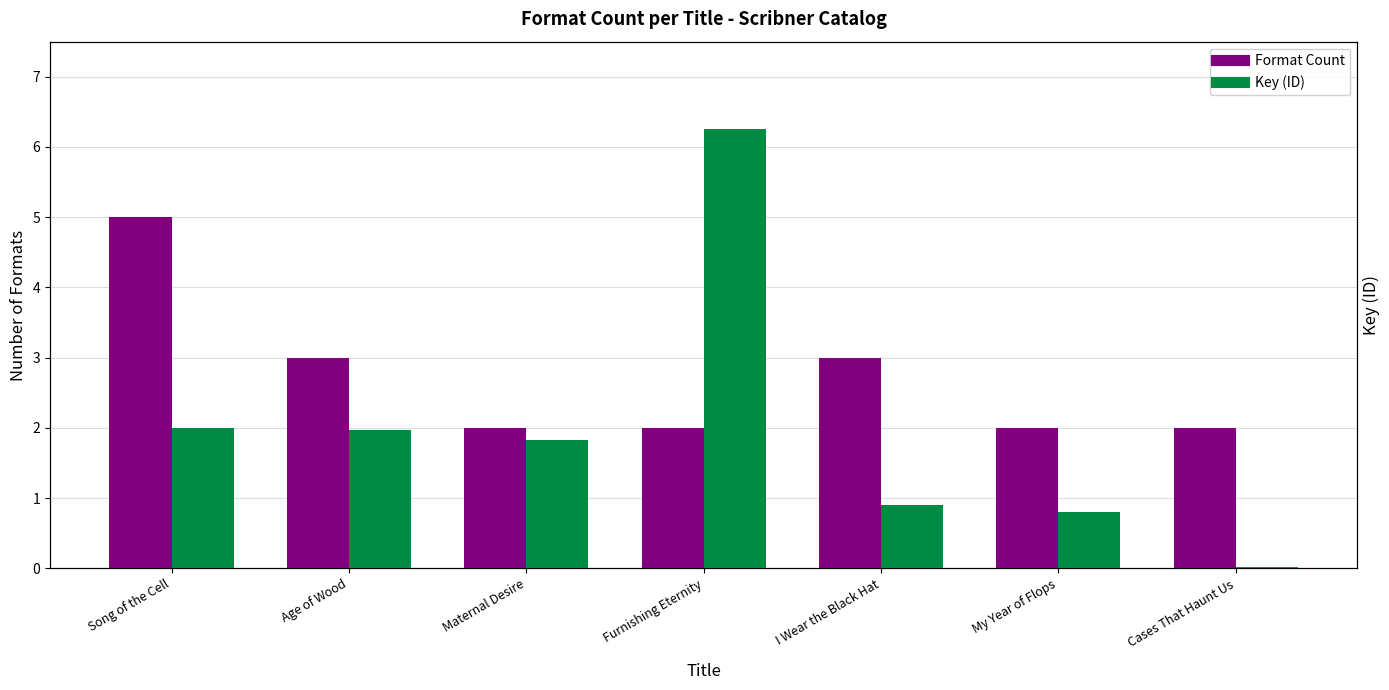

Is it true that Key (ID) equals 488181101 at Furnishing Eternity?

True